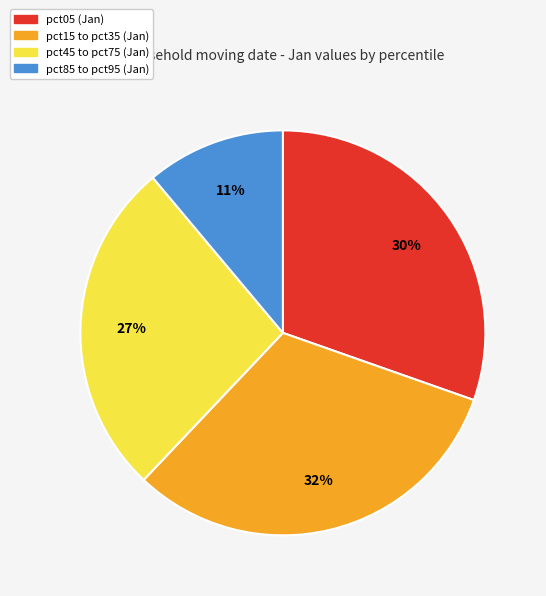

Is there any slice that represents more than half of the pie?

No